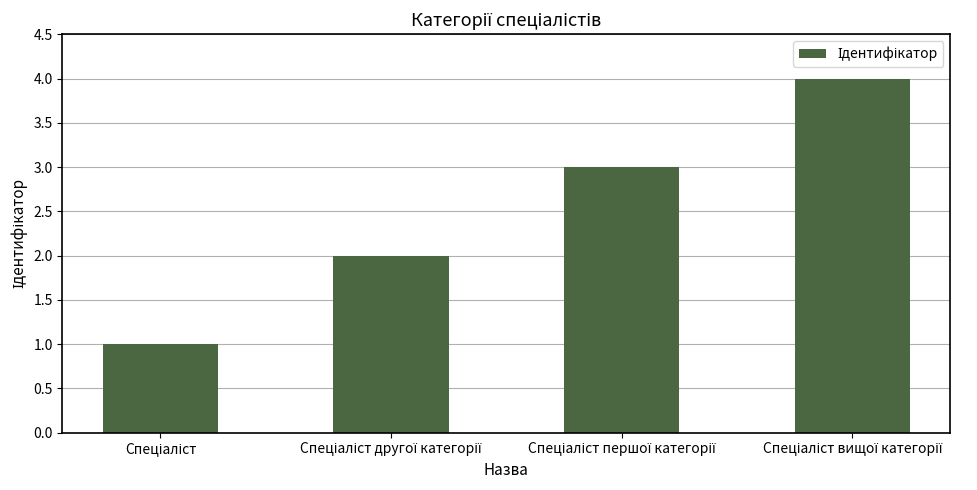

What is the maximum value shown in the chart?

4